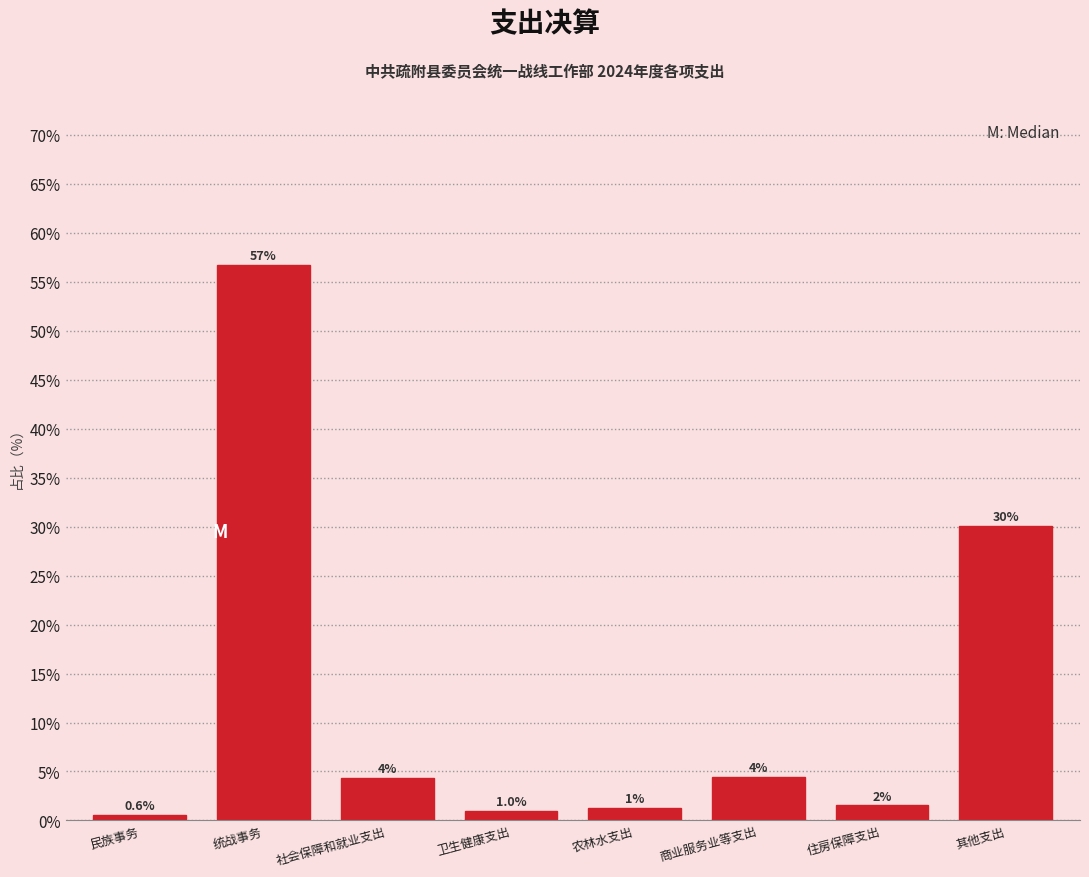

Where does the data first go above 4?

统战事务